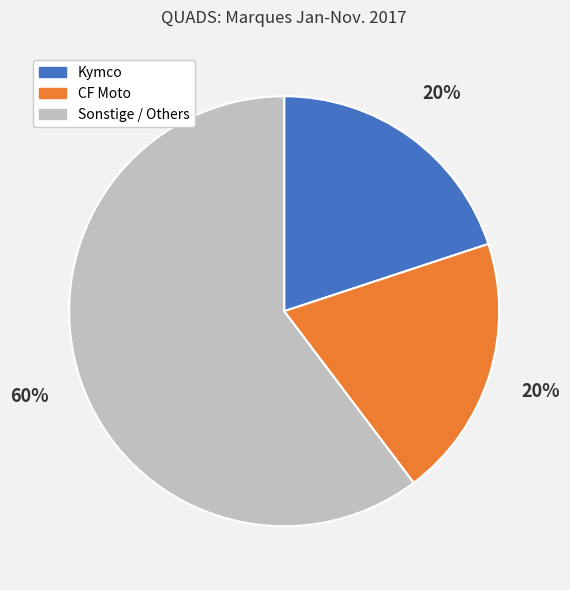

Is there any slice that represents more than half of the pie?

Yes